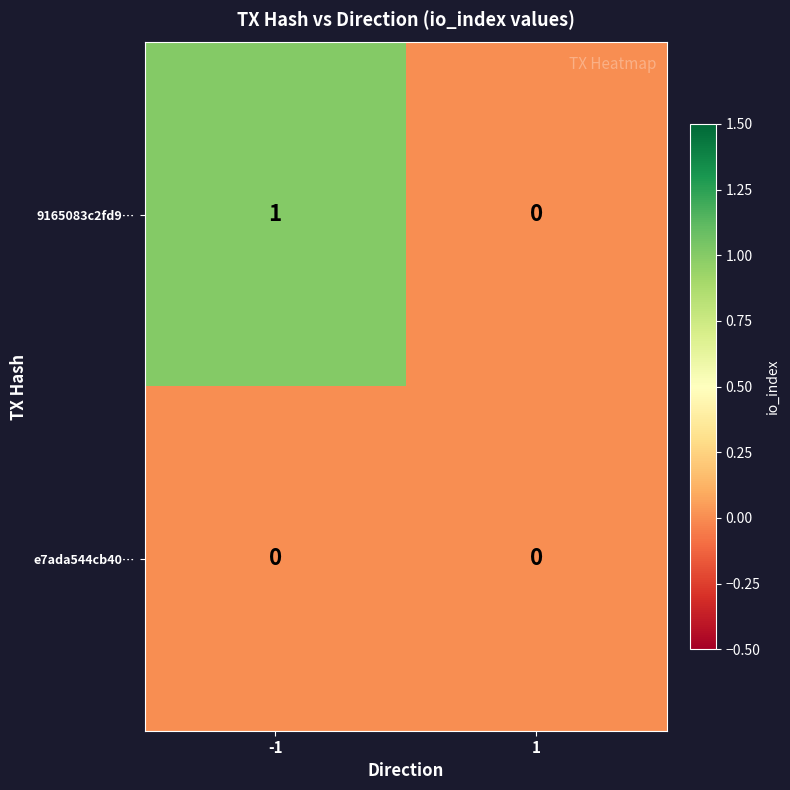

Is the value of 9165083c2fd9… at -1 greater than the value of e7ada544cb40… at 1?

Yes